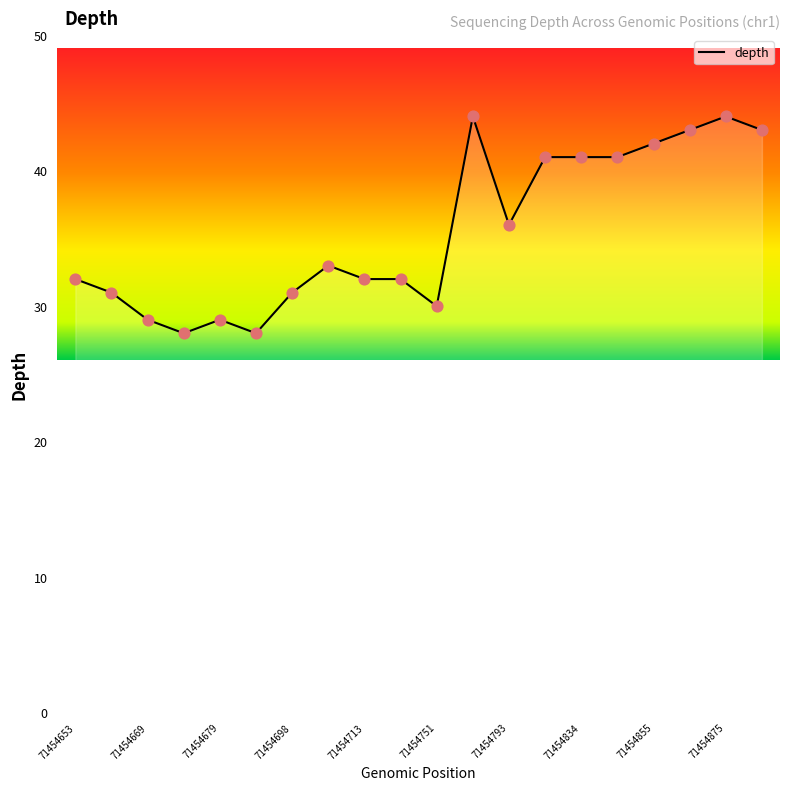

What is the minimum value shown in the chart?

28